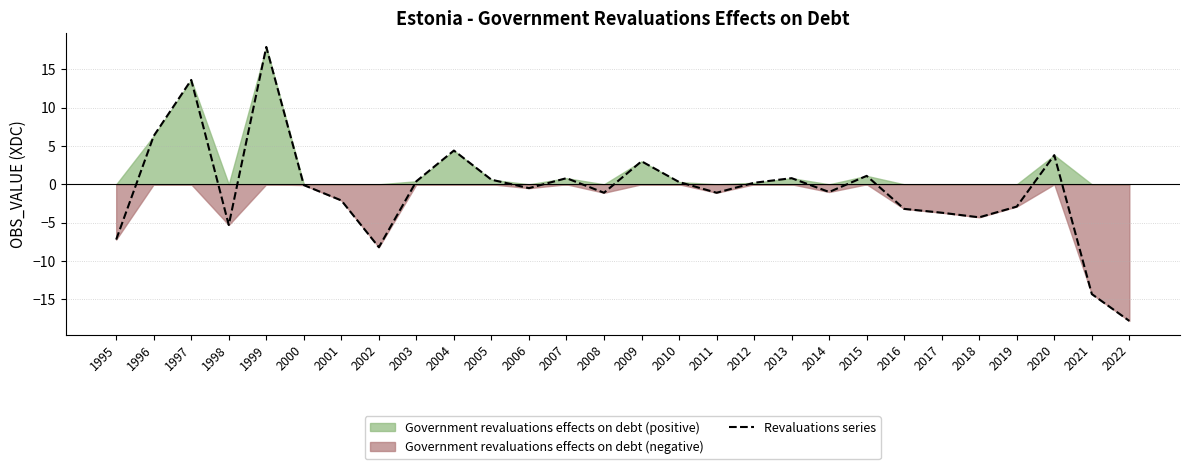

Reading right to left, list all the values displayed in this chart.

-17.8	-14.3	3.8	-2.9	-4.3	-3.7	-3.2	1.1	-1.0	0.8	0.2	-1.1	0.3	3.0	-1.1	0.8	-0.5	0.6	4.4	0.4	-8.2	-2.1	-0.1	17.9	-5.3	13.6	6.3	-7.2